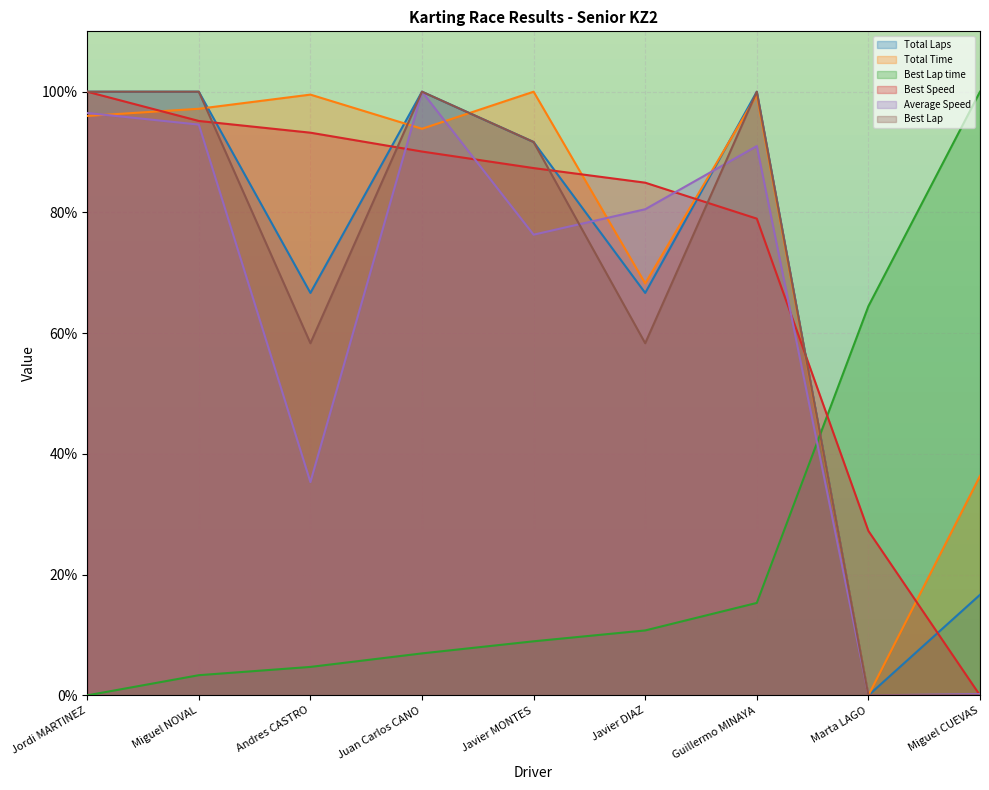

True or false: Total Time has more than 1 interior local peaks.

True